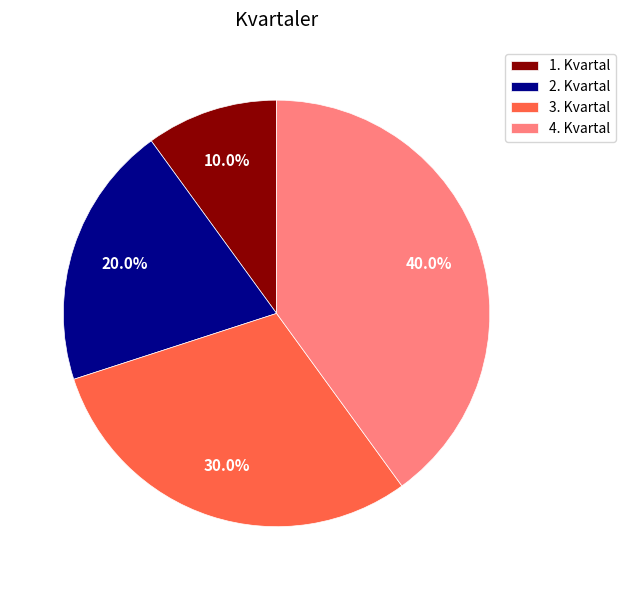

Between 2. Kvartal and 3. Kvartal, which is larger?

3. Kvartal